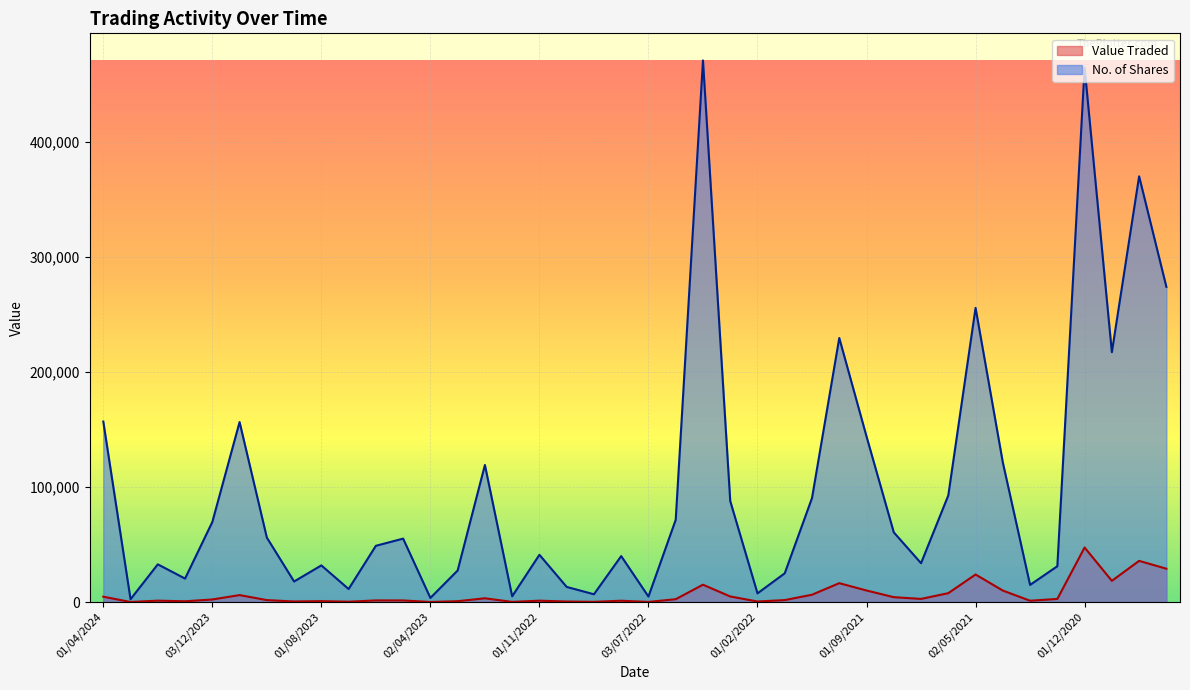

Rank the categories by Value Traded value from highest to lowest.

01/12/2020, 01/10/2020, 01/09/2020, 02/05/2021, 01/11/2020, 03/10/2021, 03/04/2022, 01/09/2021, 01/04/2021, 01/06/2021, 01/11/2021, 01/11/2023, 01/03/2022, 01/04/2024, 01/08/2021, 01/02/2023, 01/07/2021, 01/02/2021, 01/06/2022, 03/12/2023, 01/12/2021, 01/10/2023, 04/06/2023, 01/05/2023, 01/02/2024, 01/11/2022, 01/08/2022, 01/03/2021, 01/08/2023, 01/03/2023, 02/01/2024, 03/09/2023, 01/02/2022, 02/10/2022, 02/07/2023, 01/09/2022, 01/12/2022, 03/07/2022, 02/04/2023, 03/03/2024